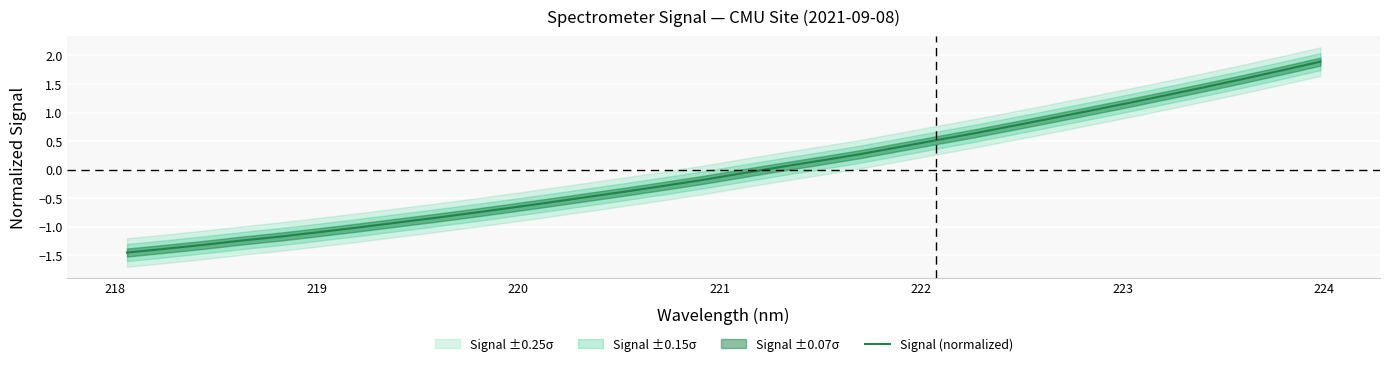

How many values are below 0?

17